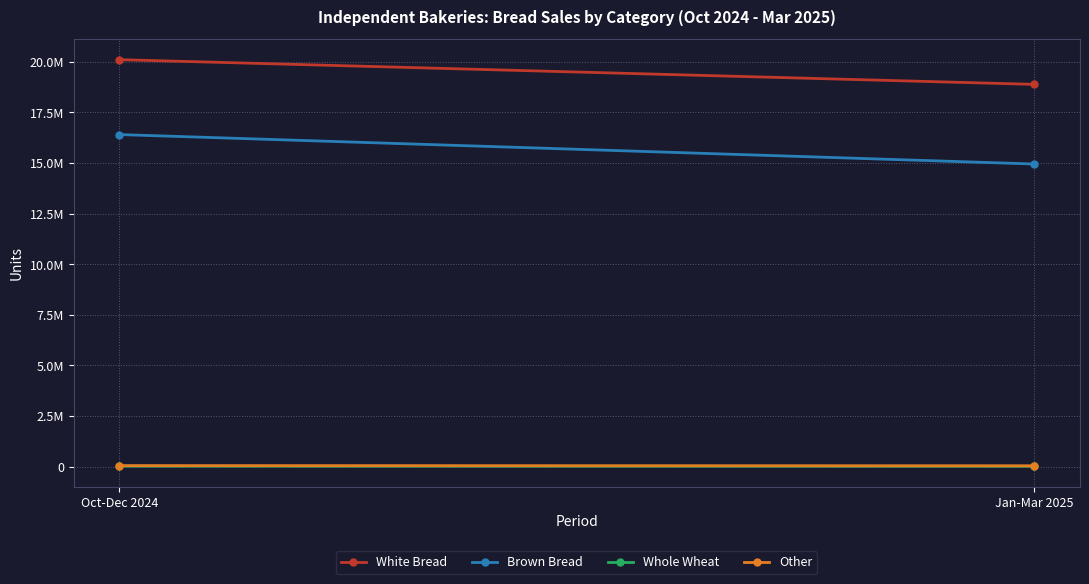

At which label is White Bread closest to 19489688?

Jan-Mar 2025